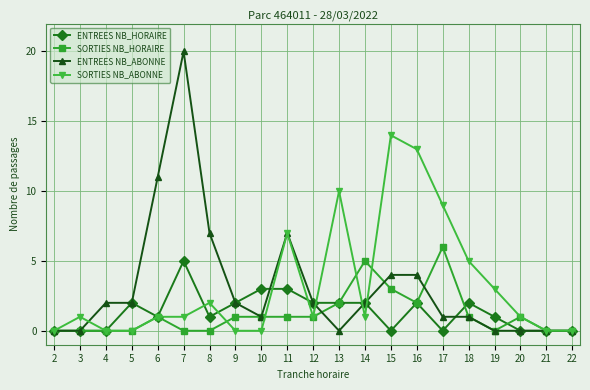

What is the spread (max minus min) of values at 10?

3